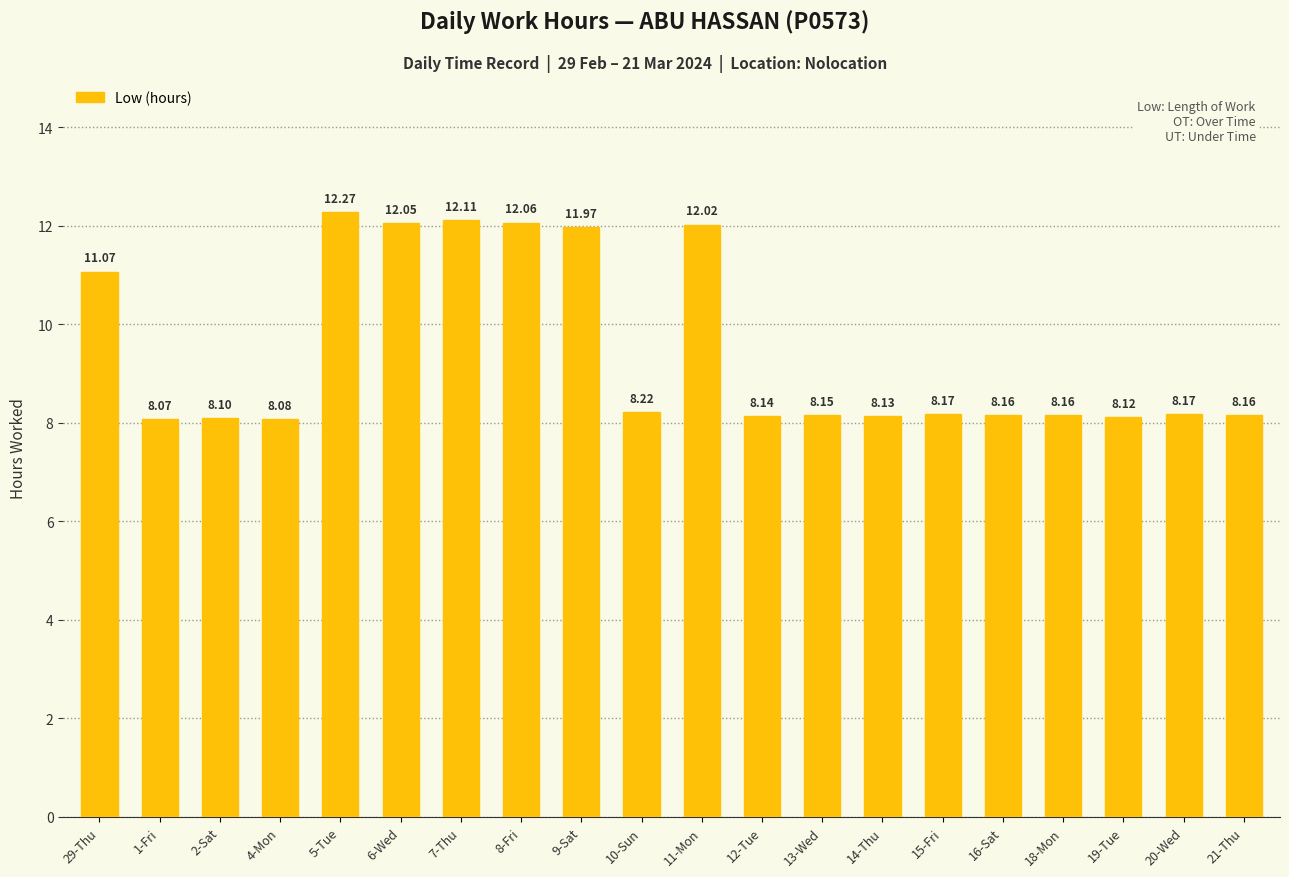

What is the difference between the maximum and minimum values?

4.2